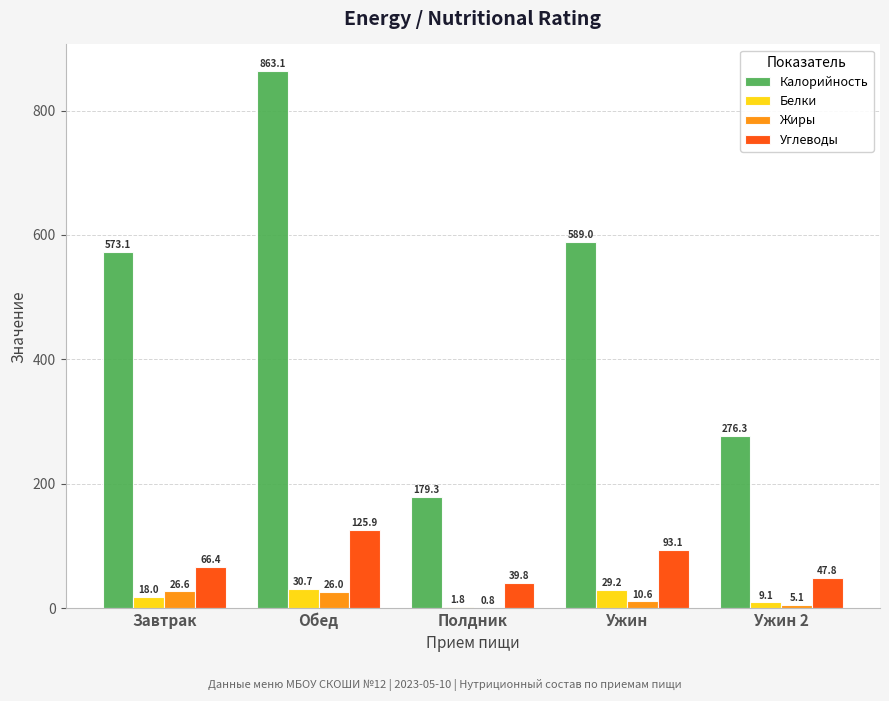

Is it true that Жиры equals 5.1 at Ужин 2?

True